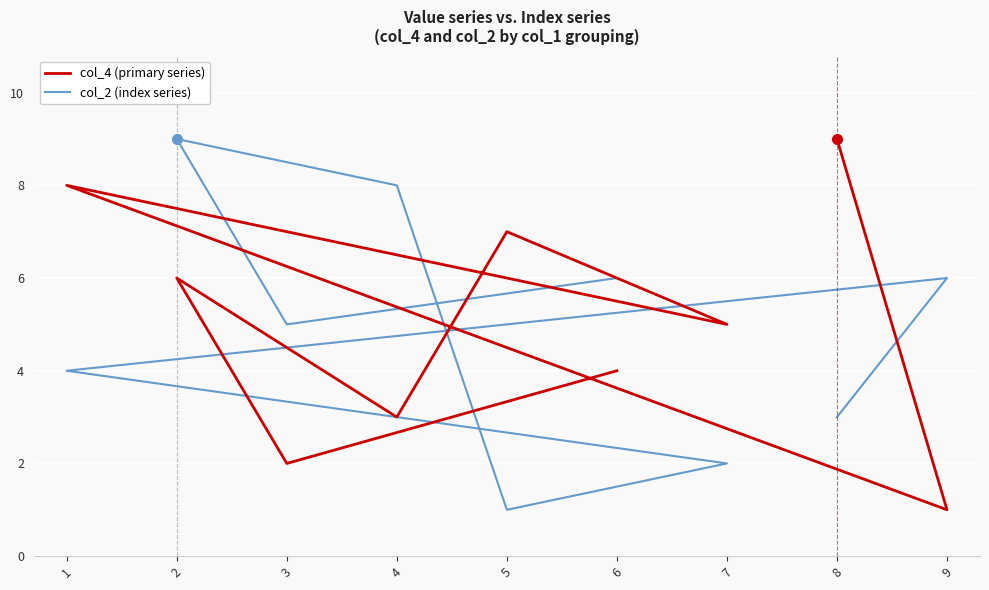

What is the difference between the maximum and minimum values in the col_2 (index series) series?

8